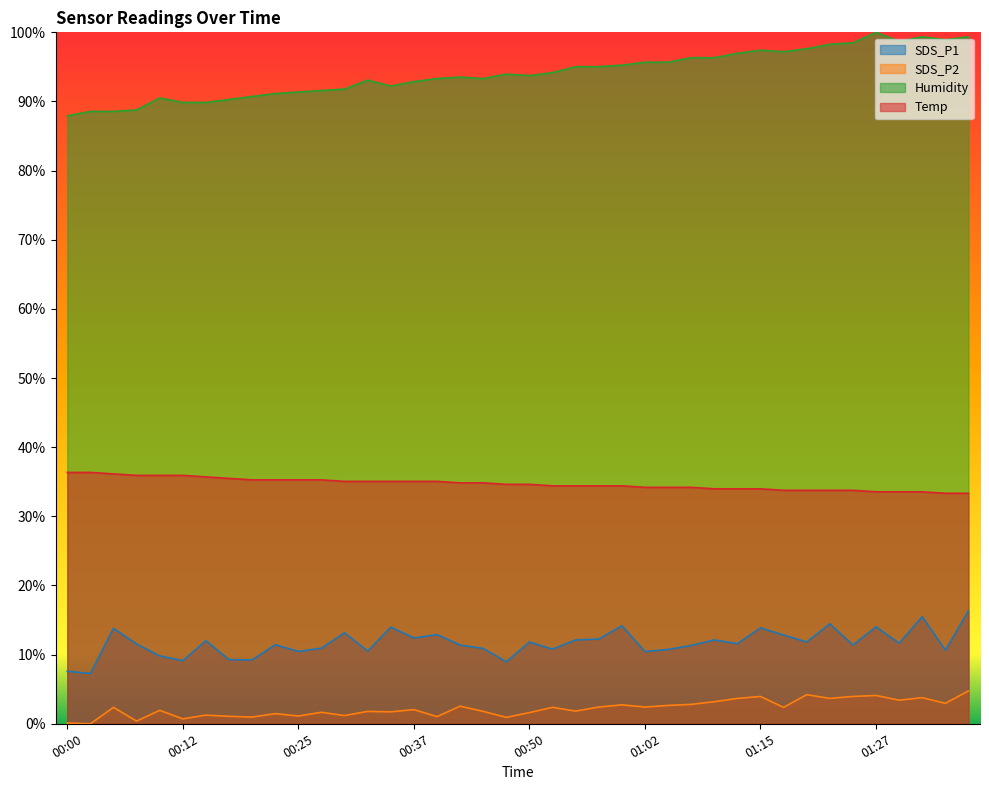

What is the value of the SDS_P1 point at the 7th from the left?

0.1